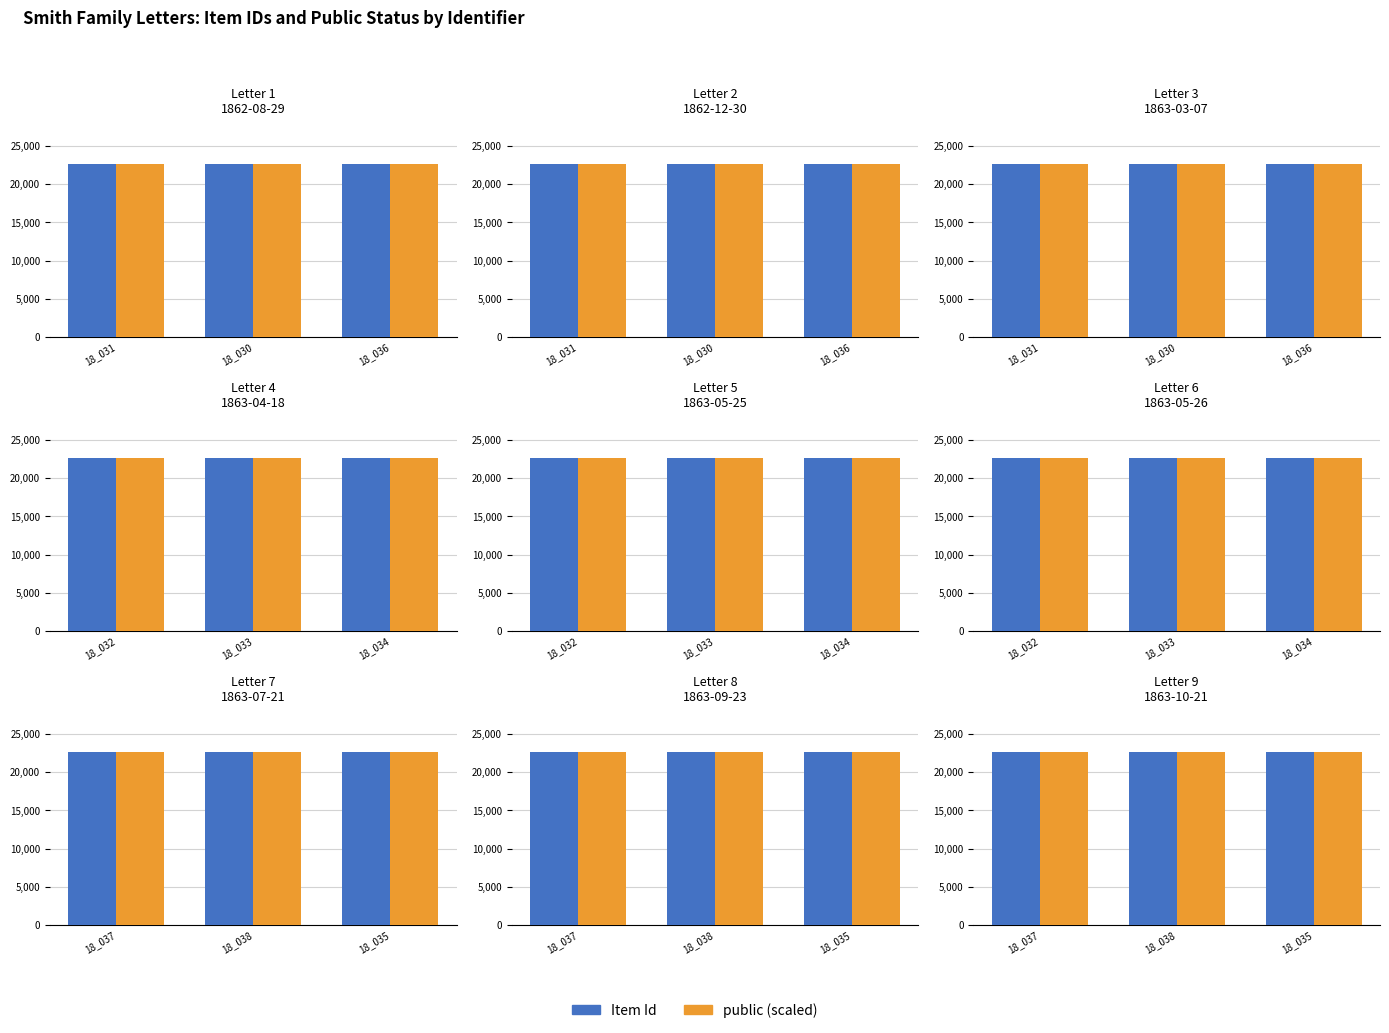

Count the number of categories in the chart.

3